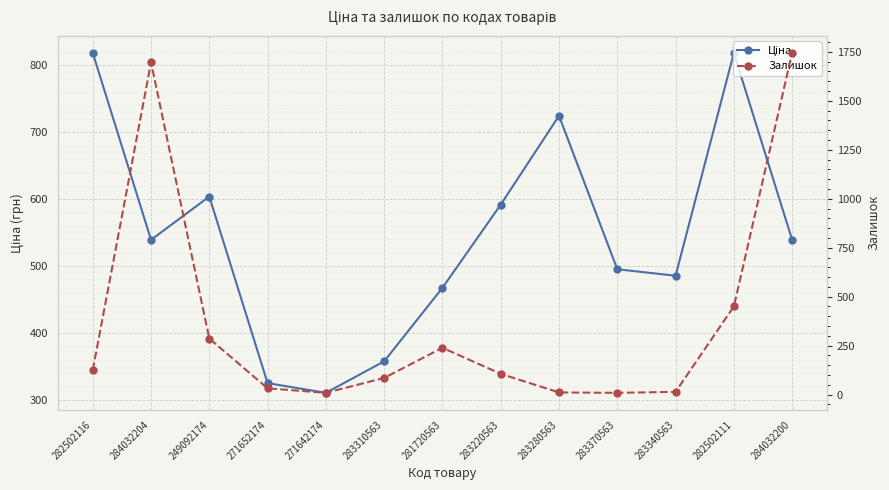

What position from the left is 284032200?

13